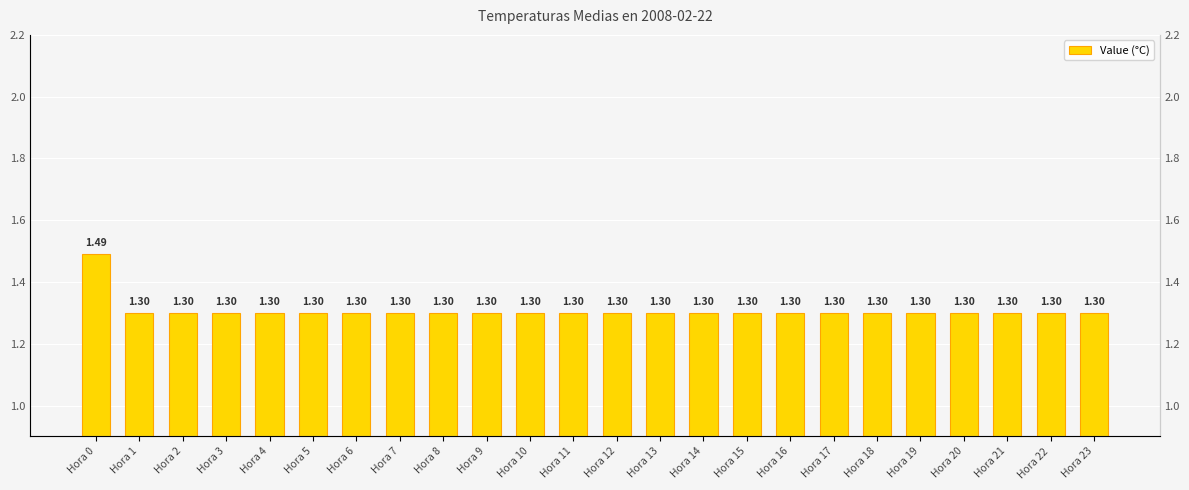

What is the value of the 17th bar from the left?

1.3